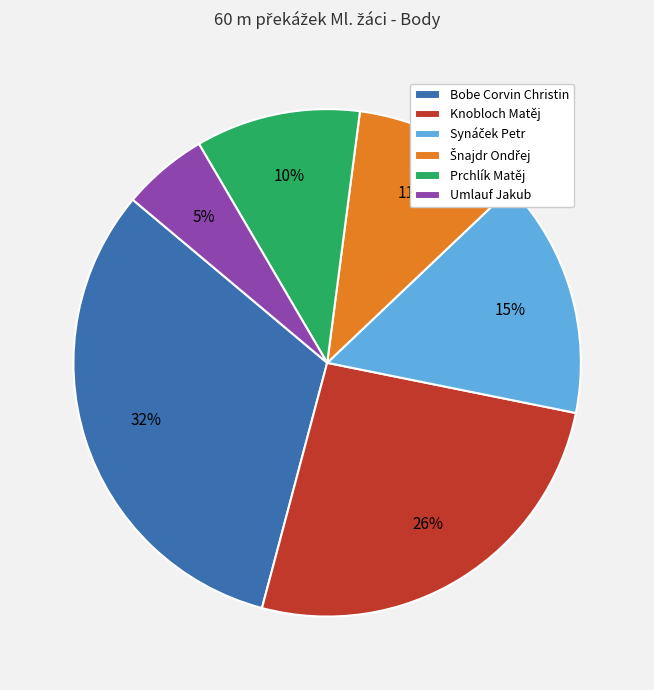

True or false: Bobe Corvin Christin accounts for 22% of the total.

False